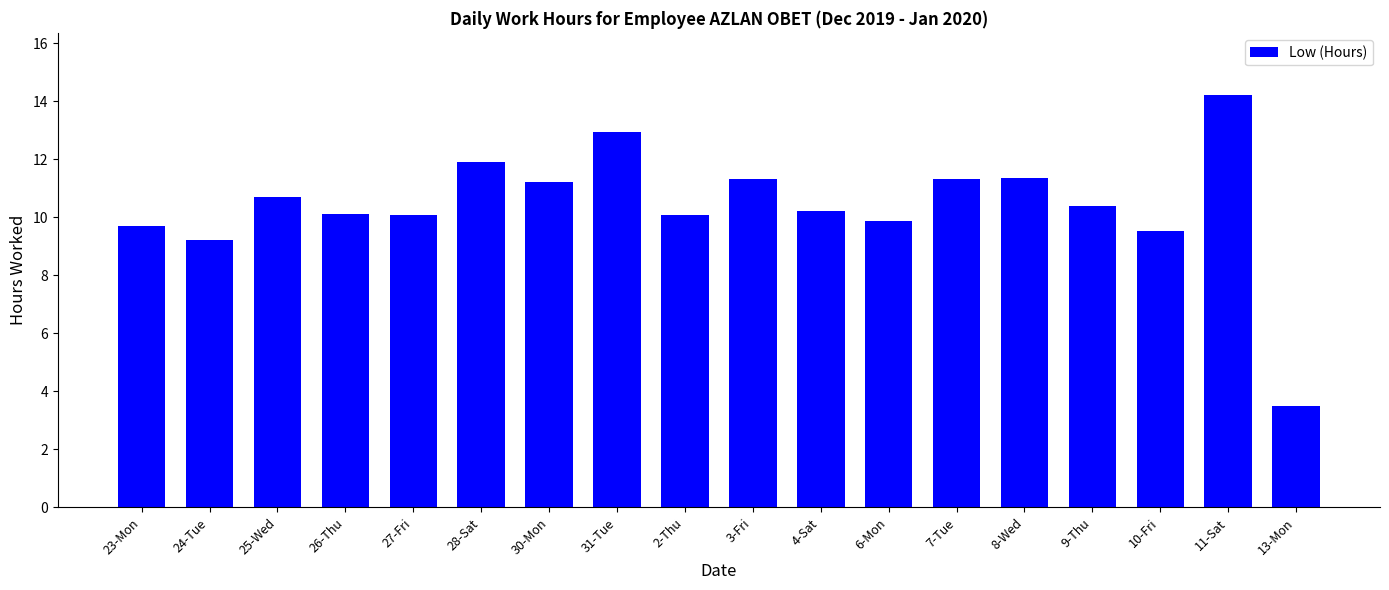

Which category has the lowest value across all series?

13-Mon